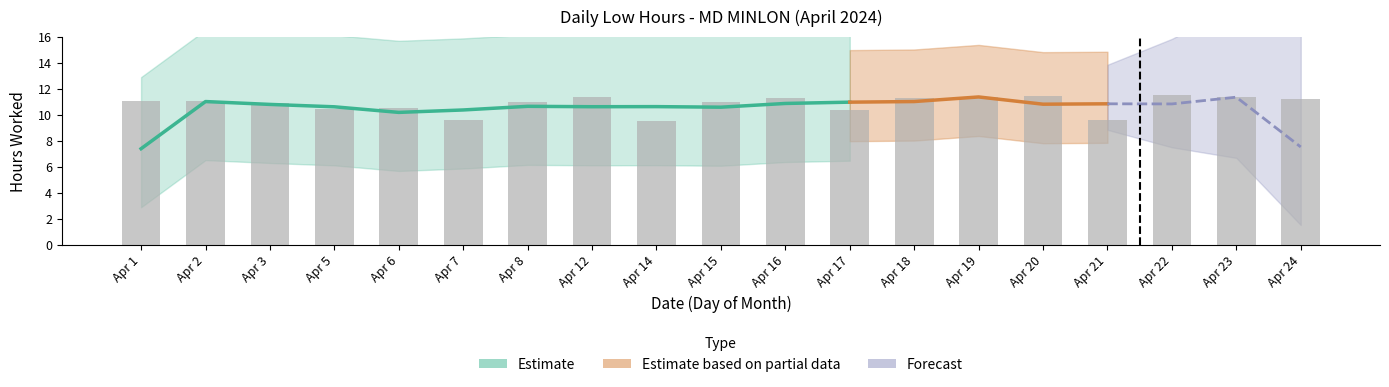

Which category has the highest value across all series?

Apr 22